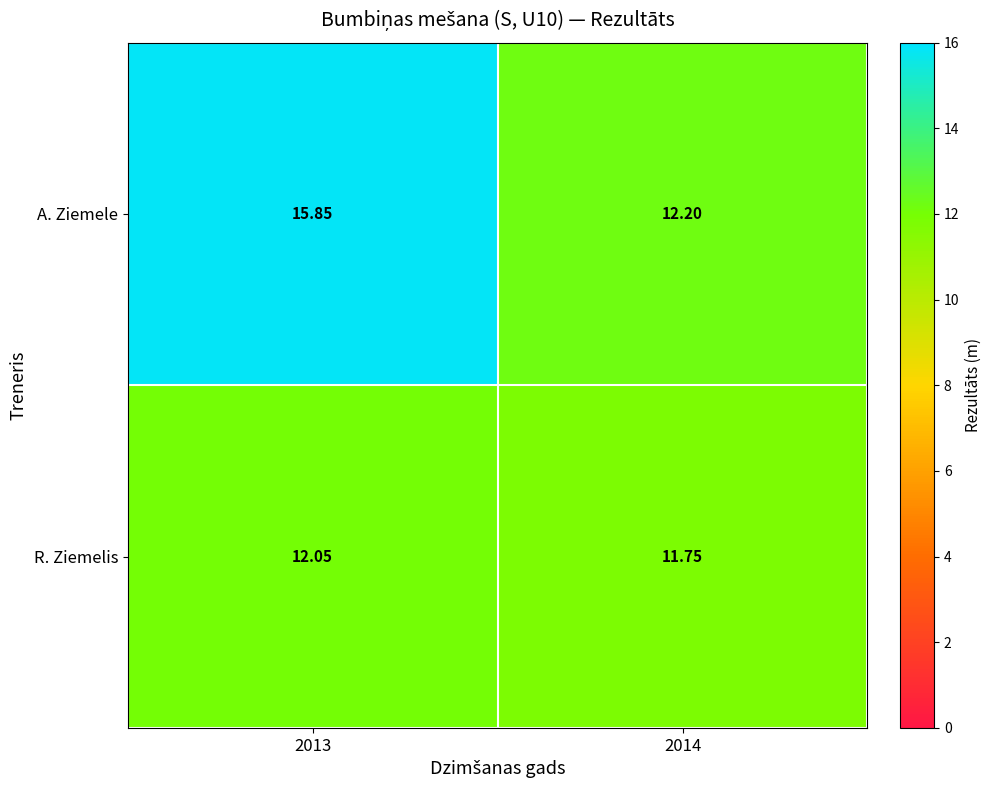

Which series has the widest spread of values?

A. Ziemele